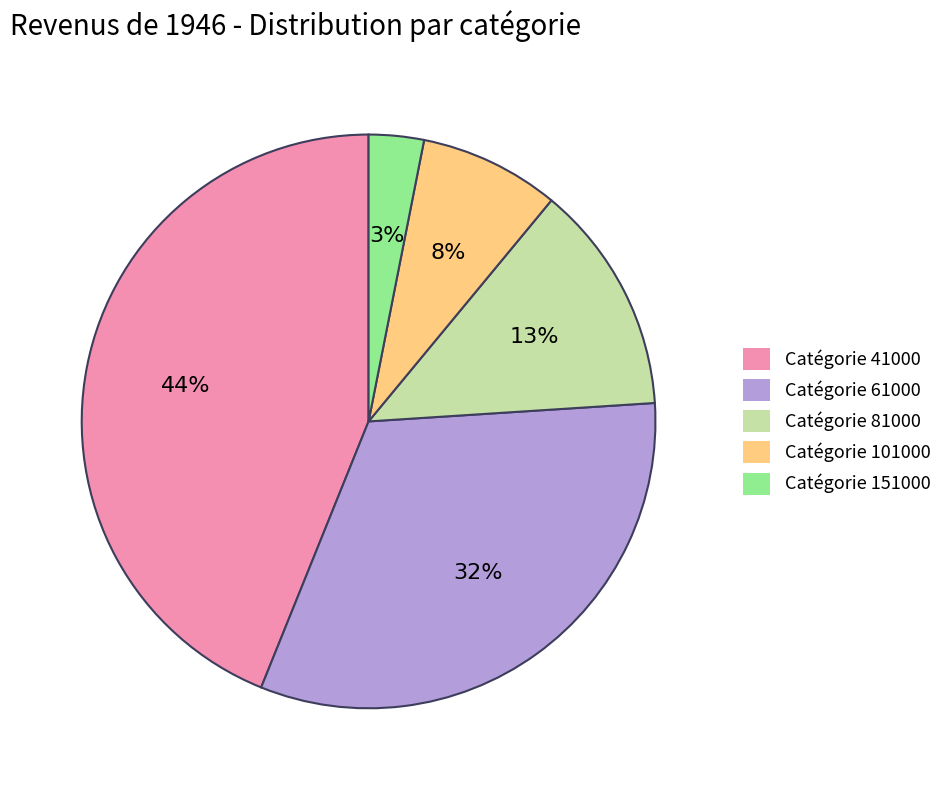

Rank the categories by value from lowest to highest.

Catégorie 151000, Catégorie 101000, Catégorie 81000, Catégorie 61000, Catégorie 41000